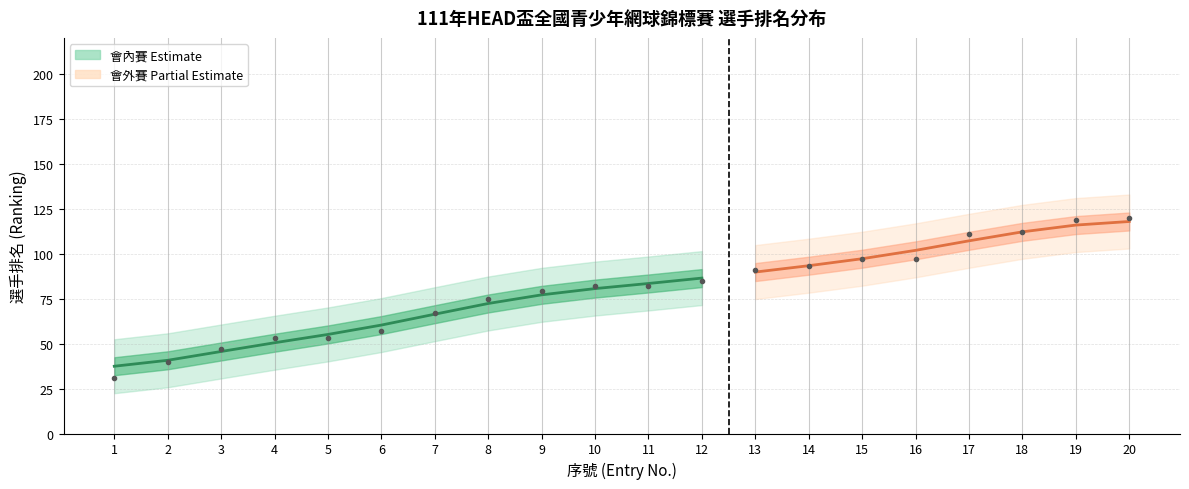

Rank the series at 12 from highest to lowest value.

會內賽排名, 會外賽排名